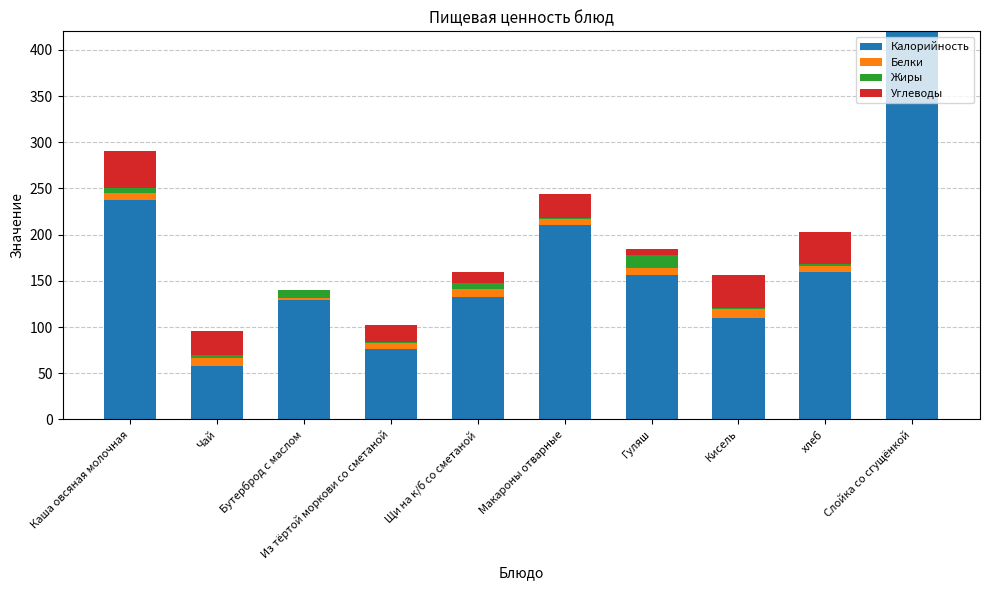

At which category is the sum across all series the highest?

Слойка со сгущёнкой